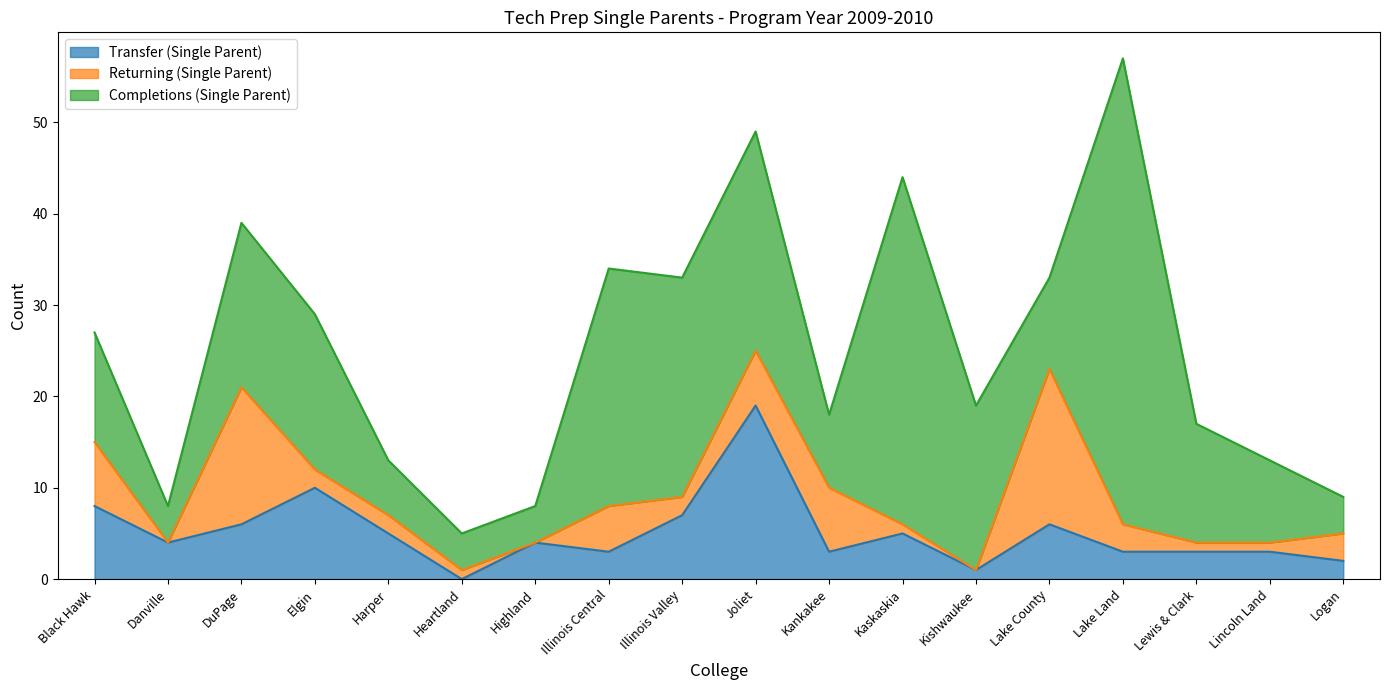

Which series has the largest range (max minus min)?

Completions (Single Parent)